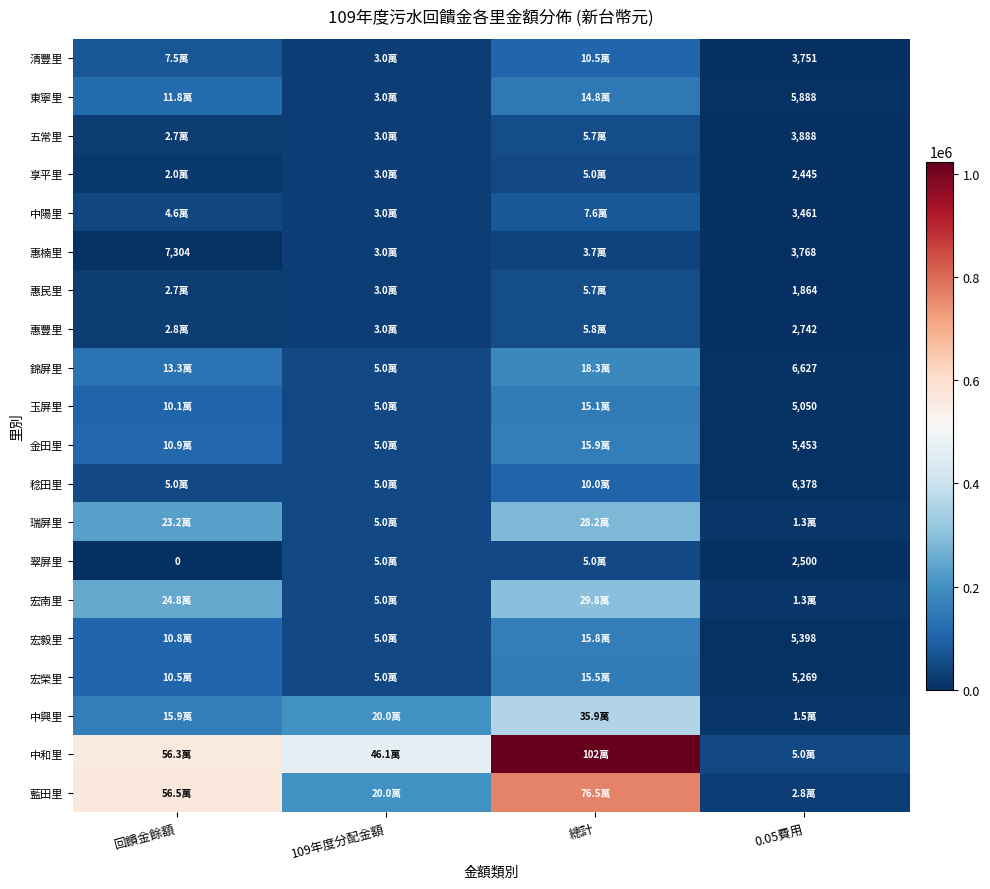

True or false: 惠楠里 has a value of 1996 at 0.05費用.

False